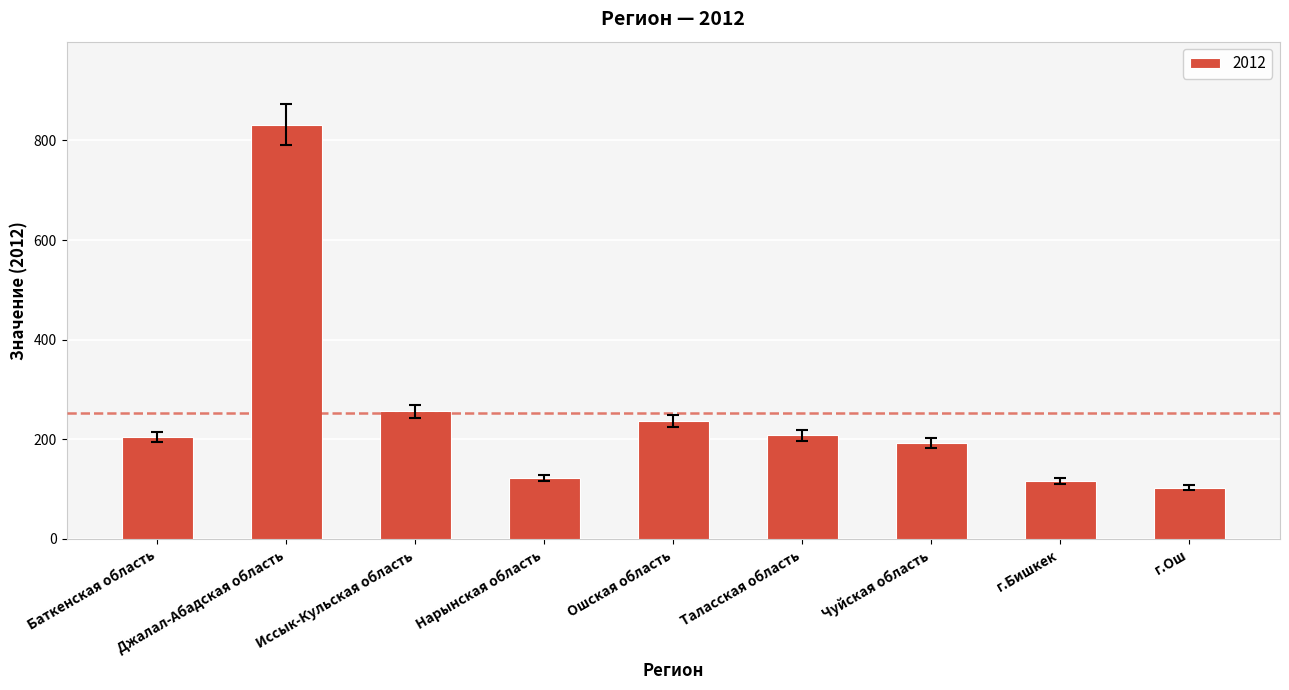

Is it true that the value at Баткенская область is 204?

True